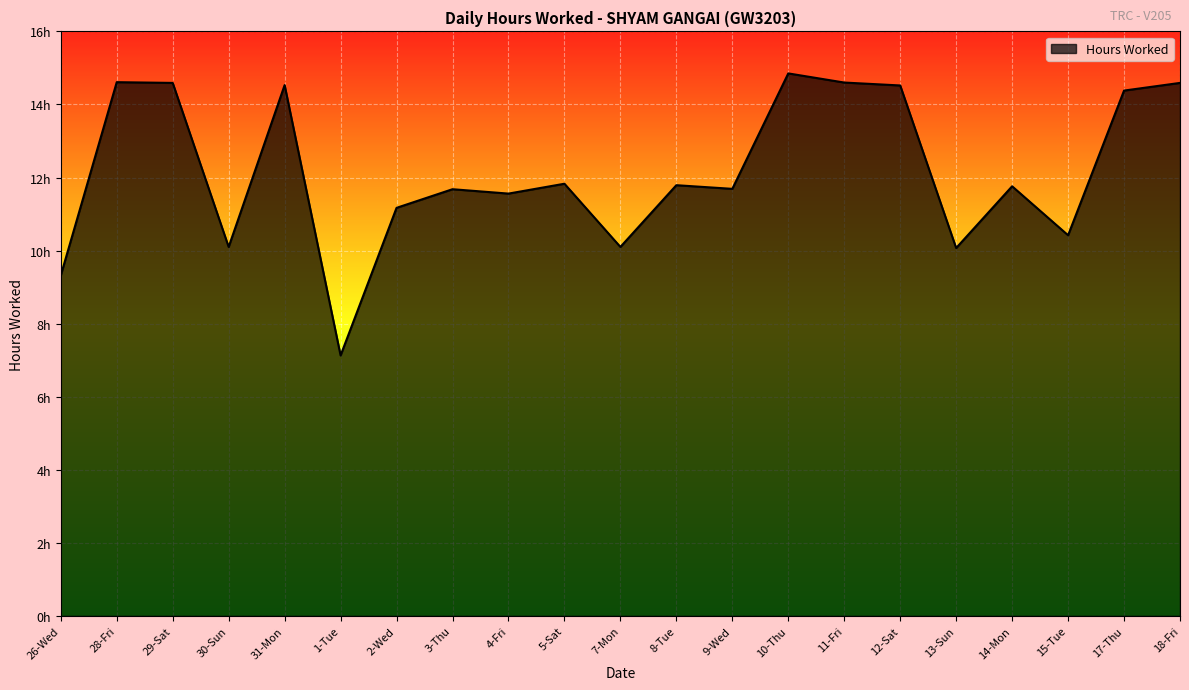

Rank the categories by value from highest to lowest.

10-Thu, 28-Fri, 11-Fri, 29-Sat, 18-Fri, 31-Mon, 12-Sat, 17-Thu, 5-Sat, 8-Tue, 14-Mon, 9-Wed, 3-Thu, 4-Fri, 2-Wed, 15-Tue, 30-Sun, 7-Mon, 13-Sun, 26-Wed, 1-Tue